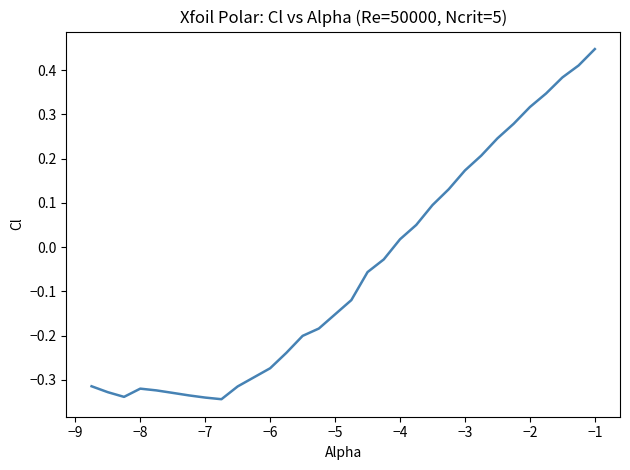

What is the difference between the maximum and minimum values?

0.8